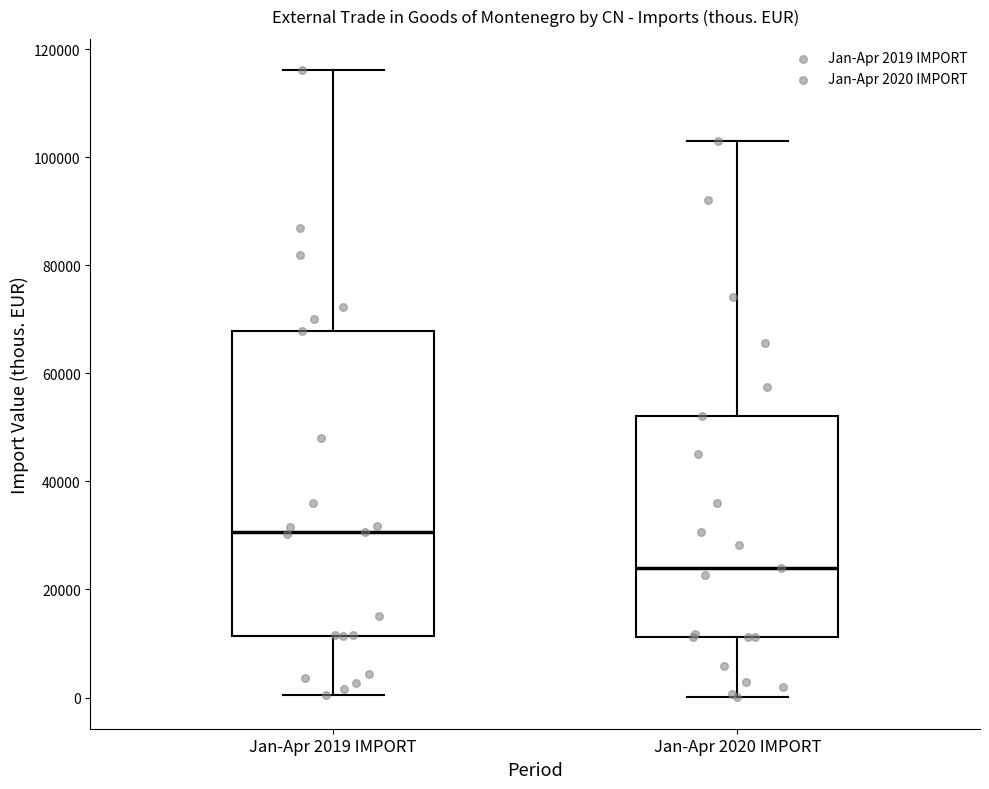

Comparing the boxes themselves (not the whiskers), which one is the tallest?

Jan-Apr 2019 IMPORT